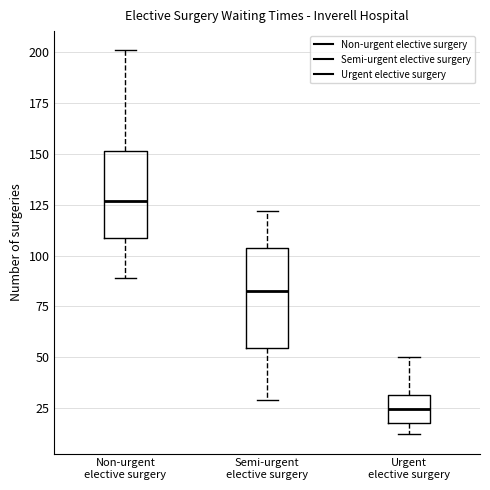

Which box is the tallest, from its lower edge to its upper edge?

Semi-urgent elective surgery